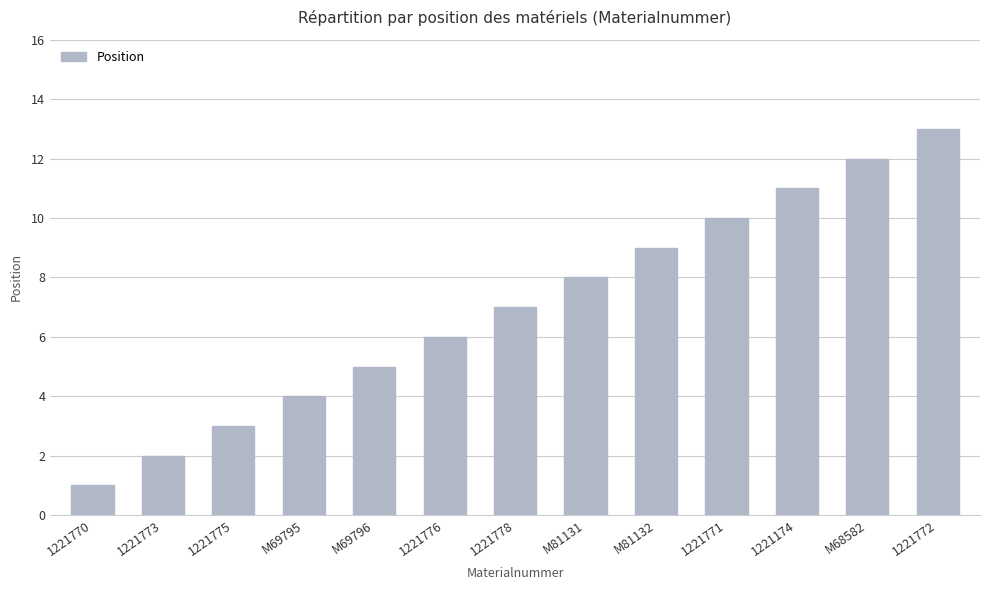

Reading left to right, transcribe all the data shown in this chart.

1	2	3	4	5	6	7	8	9	10	11	12	13